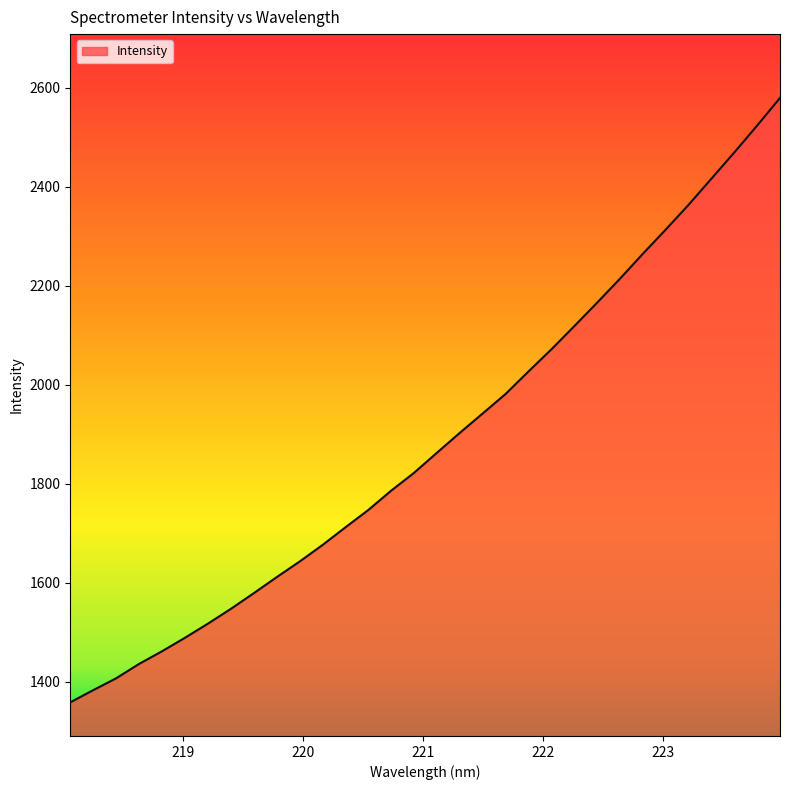

What is the difference between the maximum and minimum values?

1221.2